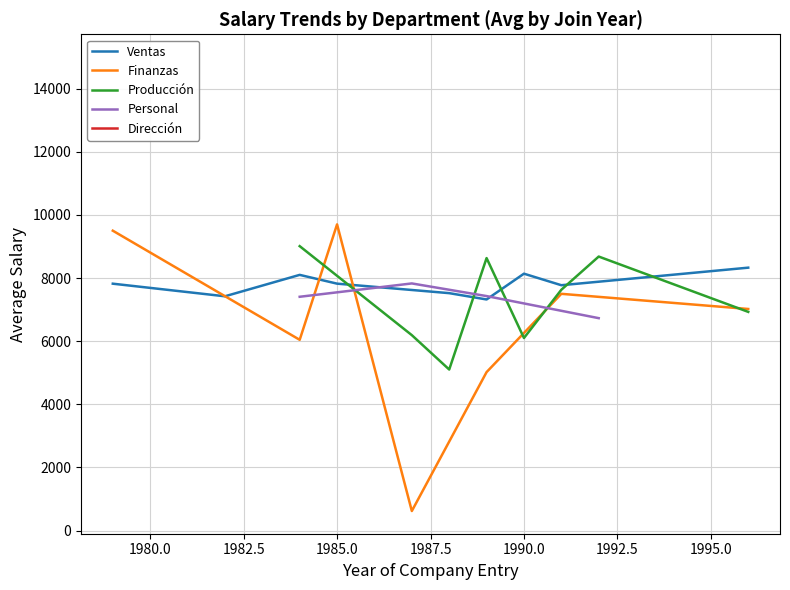

The Ventas series shows 3176.6 at 1990.0. True or false?

False